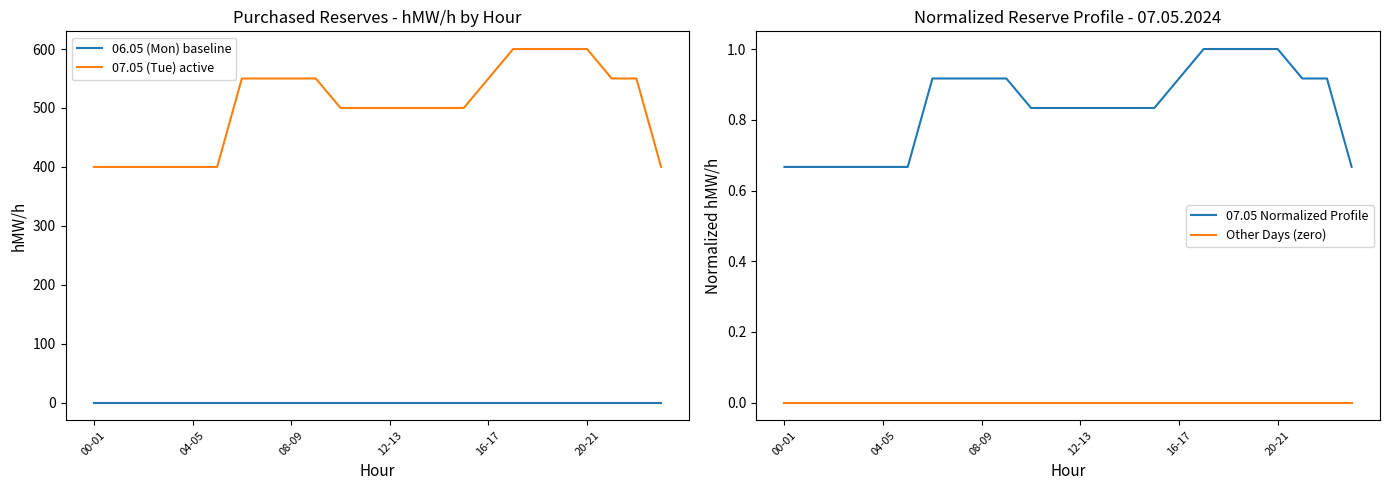

True or false: 07.05 (Tue) active and 06.05 (Mon) baseline cross at least once.

False